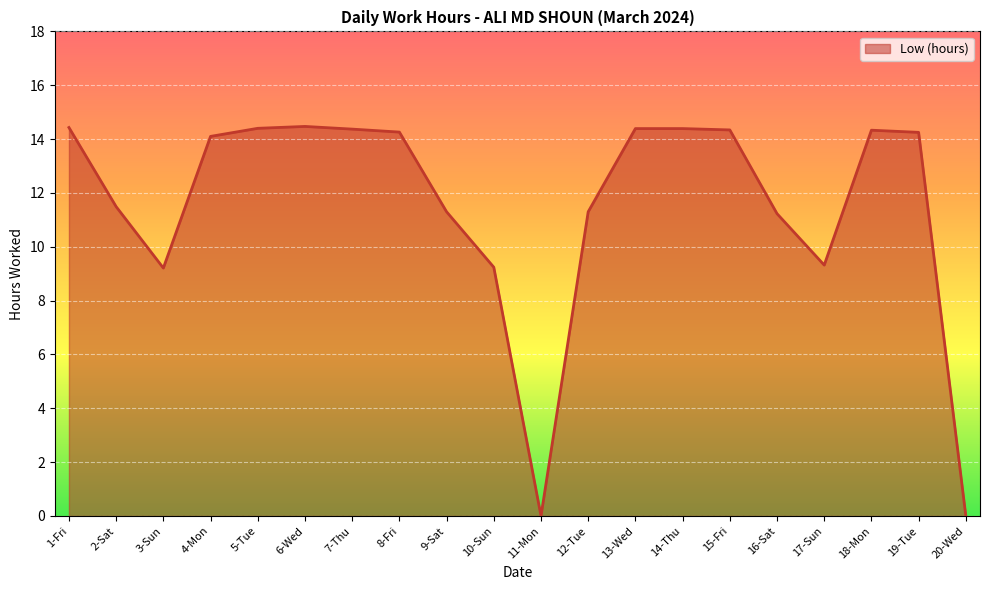

What is the approximate value at 18-Mon?

14.3